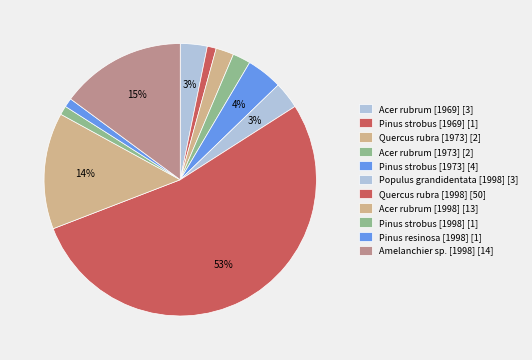

Count the number of slices in the pie.

11